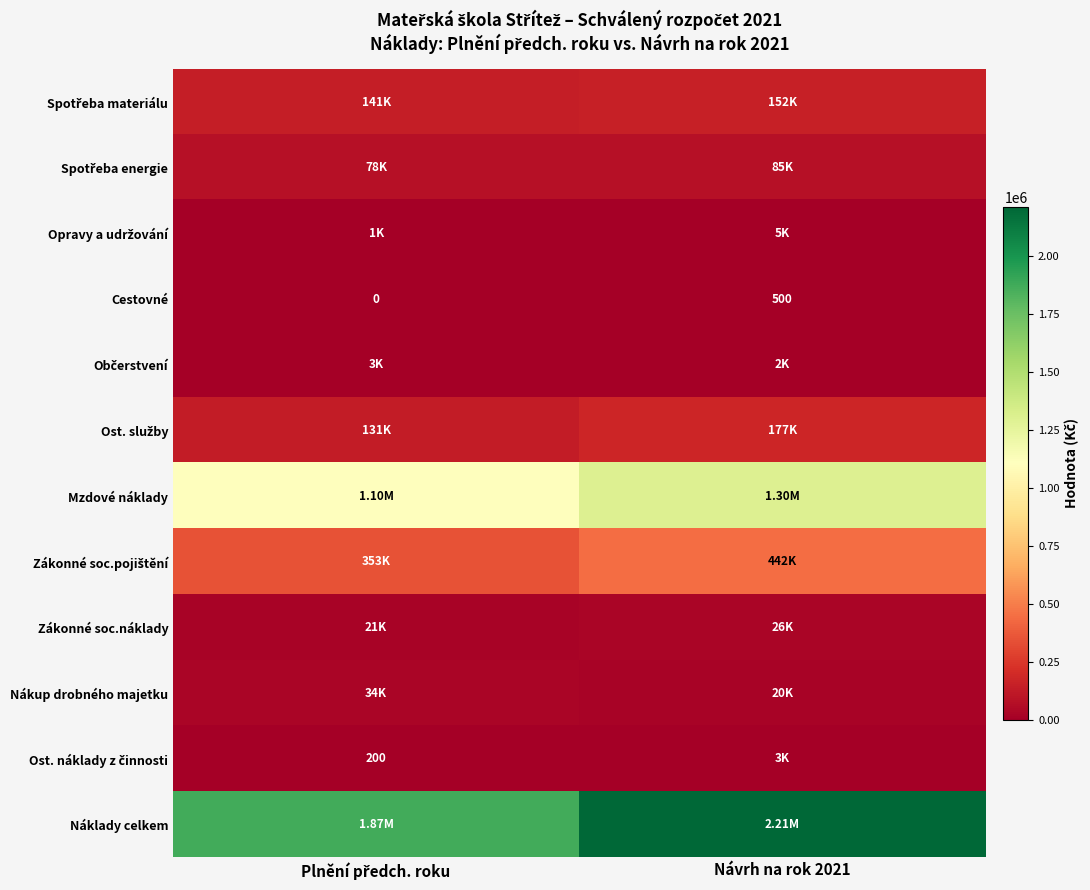

The value of Zákonné soc.pojištění at Plnění předch. roku is 197411. True or false?

False